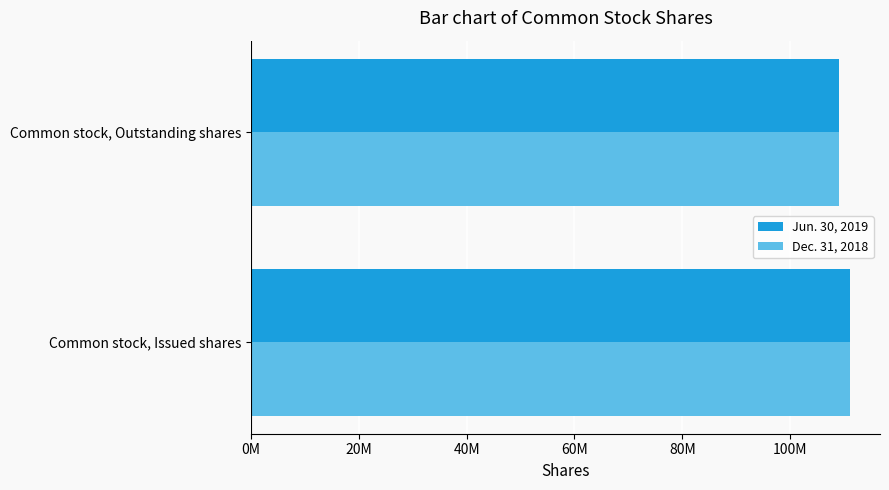

What are all the series names shown in the legend?

Jun. 30, 2019, Dec. 31, 2018